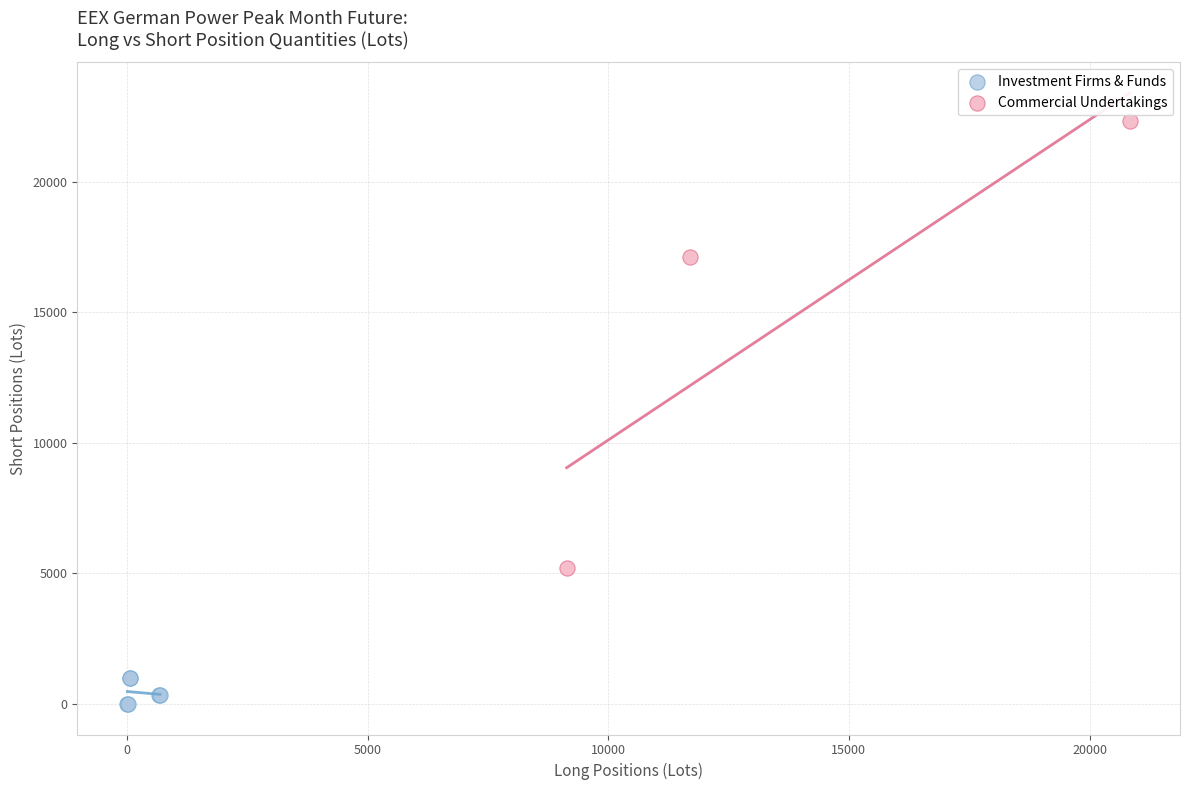

Which series reaches the maximum Y coordinate?

Commercial Undertakings